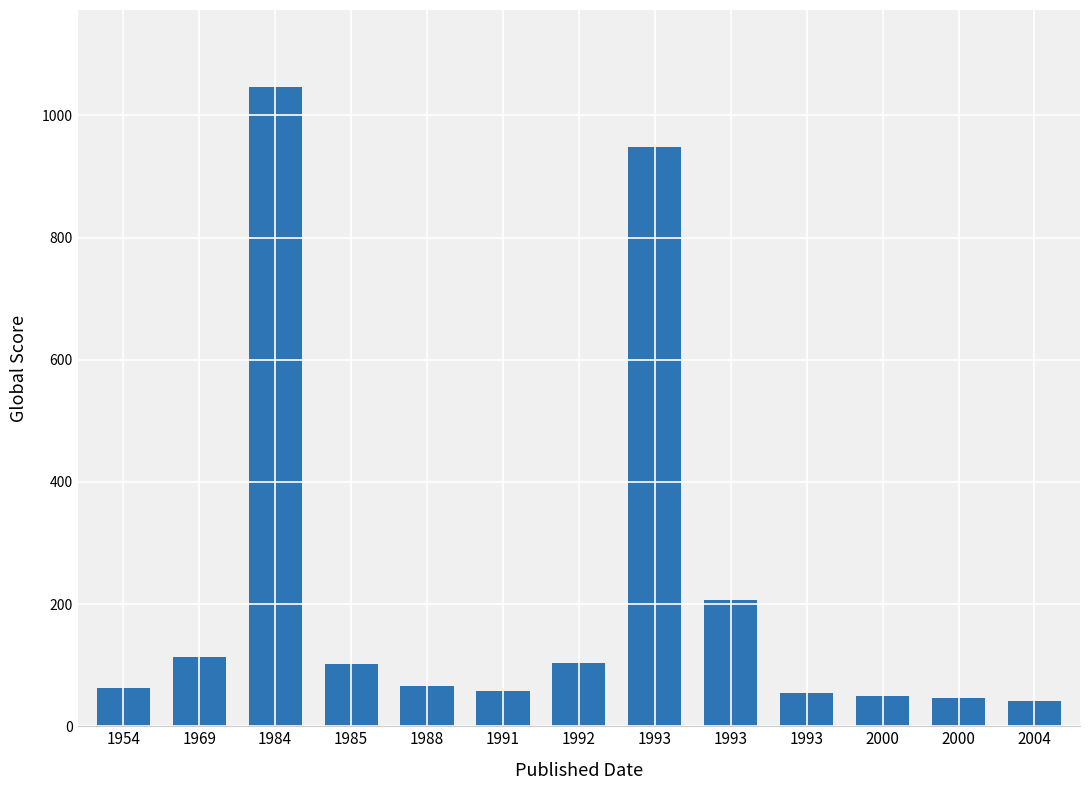

How many series are shown in this chart?

1